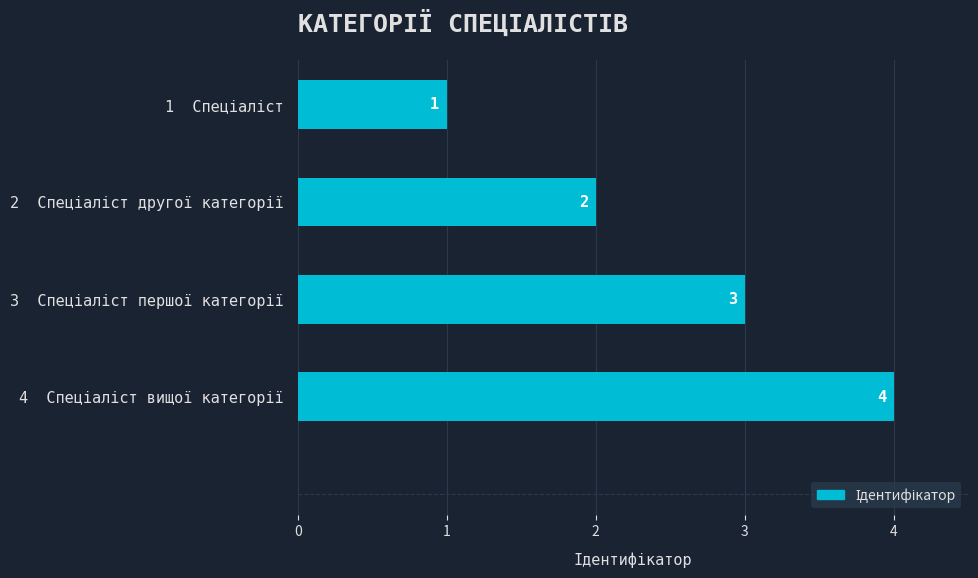

How many values are between 2 and 4?

3